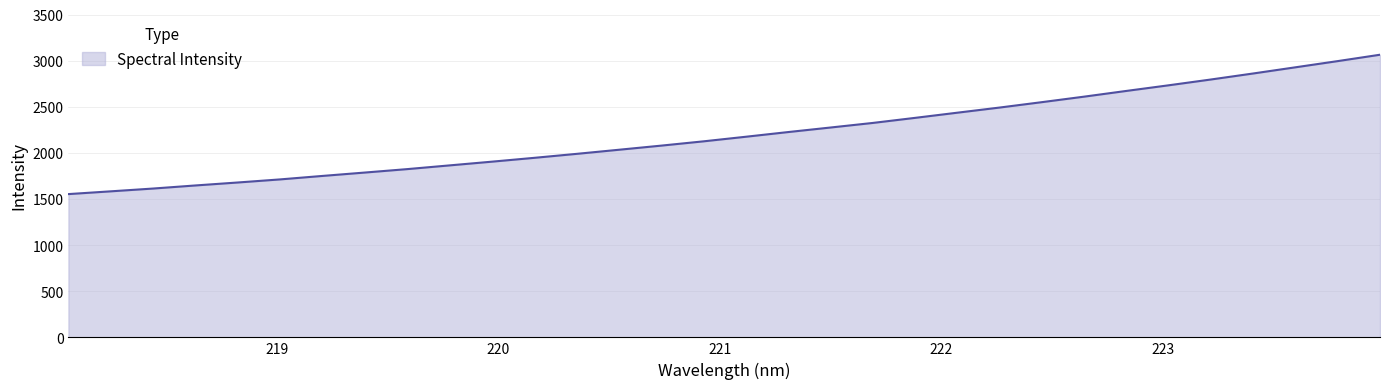

What is the greatest value displayed?

3065.0